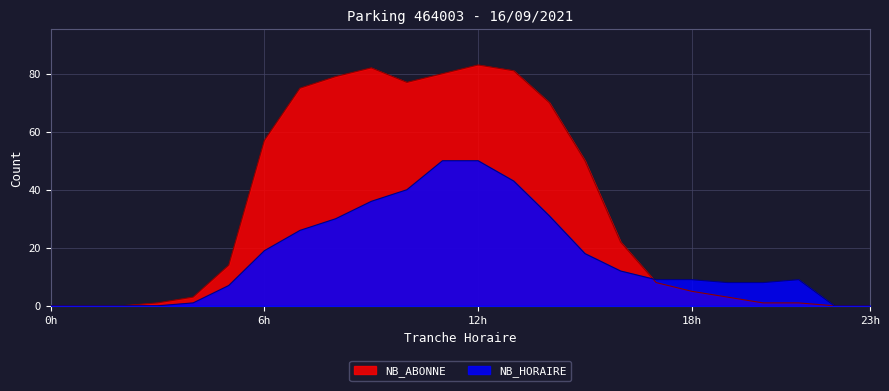

At which label does NB_HORAIRE first exceed 9?

6h